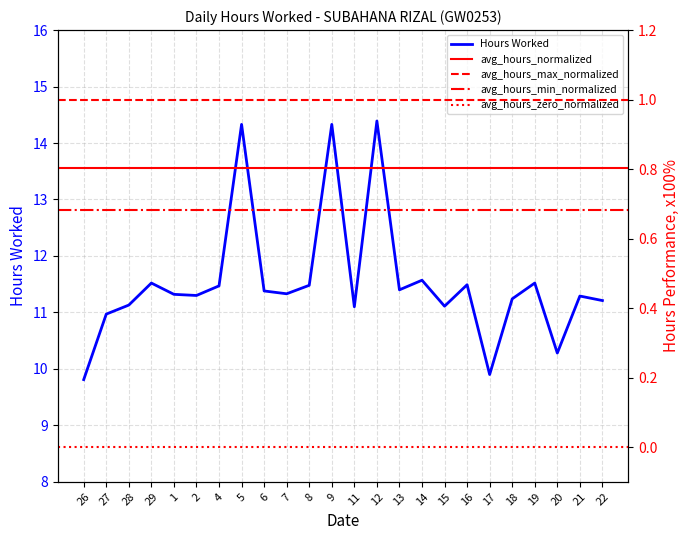

Reading right to left, transcribe all the data shown in this chart.

22=11.2	21=11.3	20=10.3	19=11.5	18=11.2	17=9.9	16=11.5	15=11.1	14=11.6	13=11.4	12=14.4	11=11.1	9=14.3	8=11.5	7=11.3	6=11.4	5=14.3	4=11.5	2=11.3	1=11.3	29=11.5	28=11.1	27=11.0	26=9.8